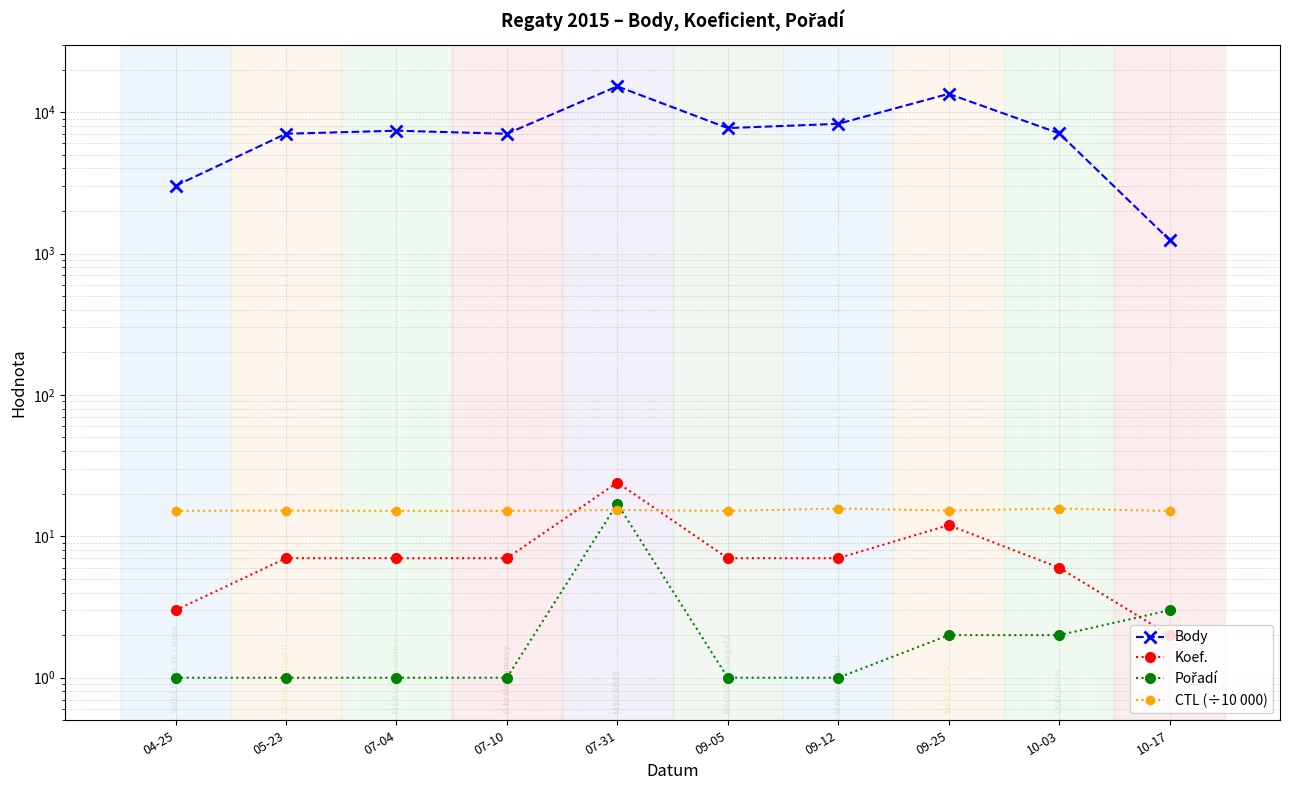

Count the CTL (÷10 000) values in the range 15 to 16.

10